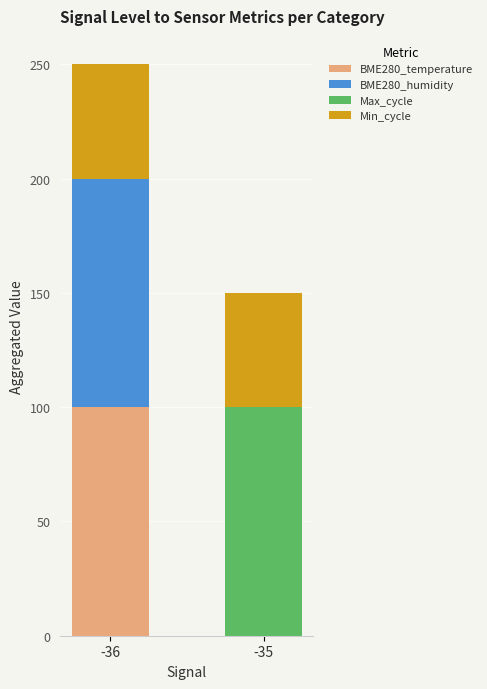

What is the sum of the BME280_temperature values at -36 and -35?

100